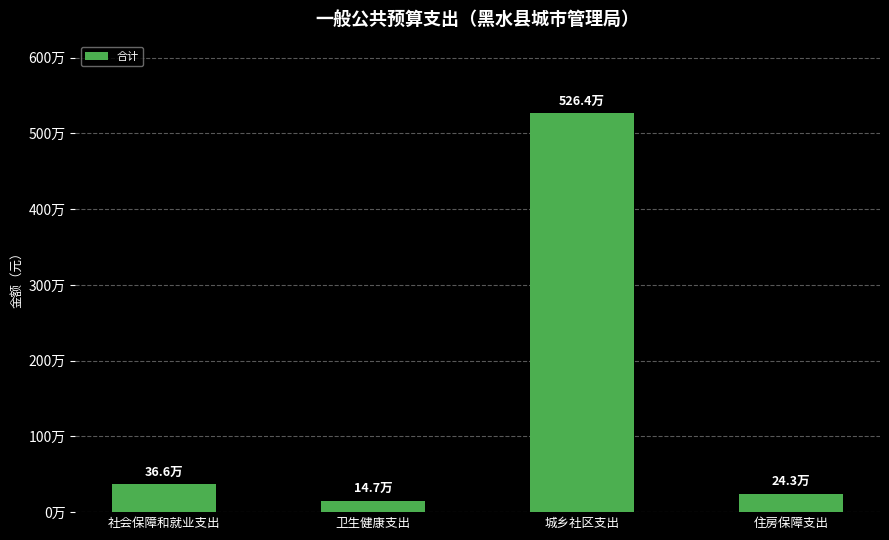

Does the chart contain any negative values?

No